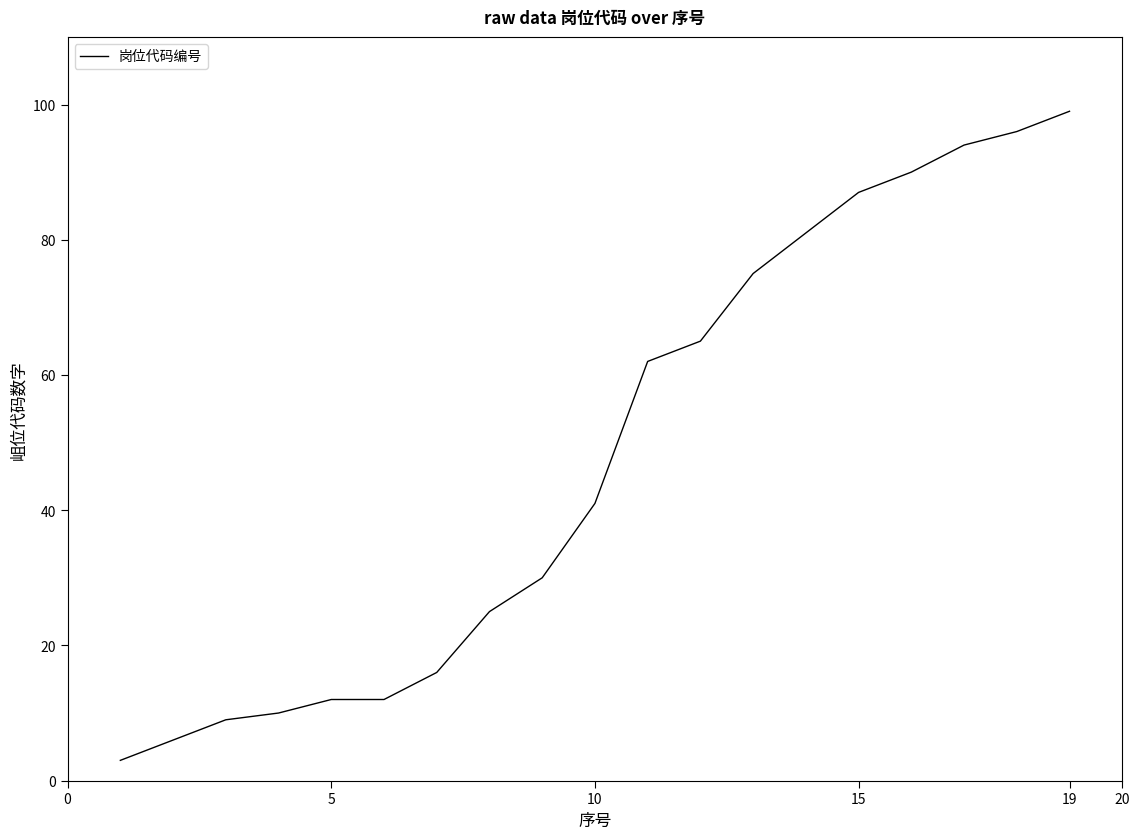

What is the minimum value shown in the chart?

3